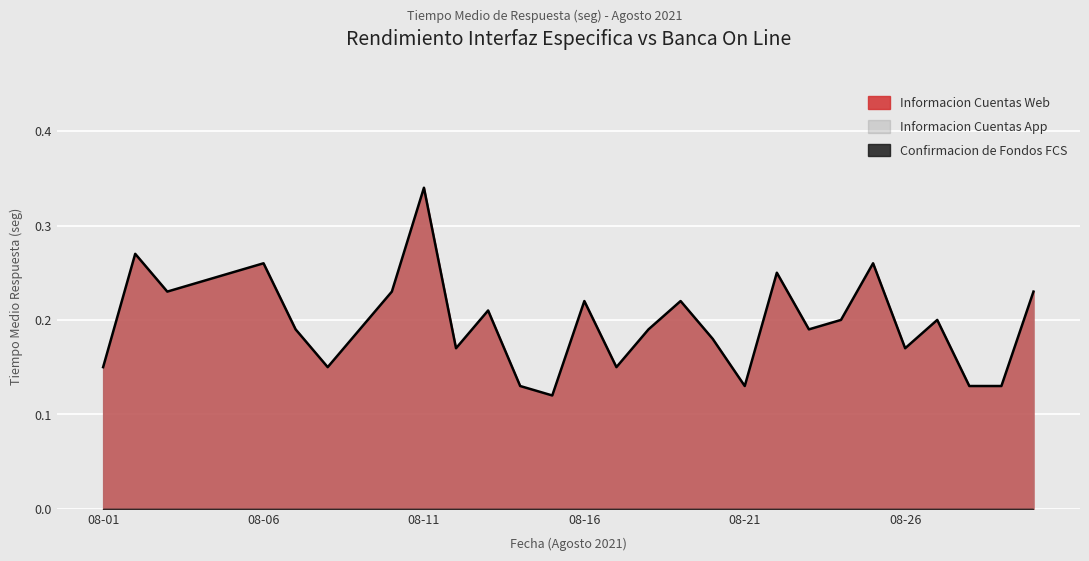

Which category has the highest value in the Confirmacion de Fondos FCS series?

2021-08-01